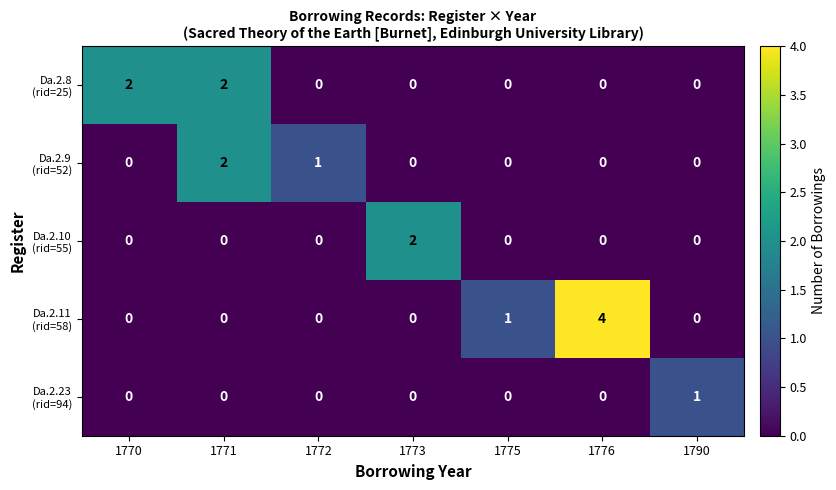

Which category has the highest value across all series?

1776